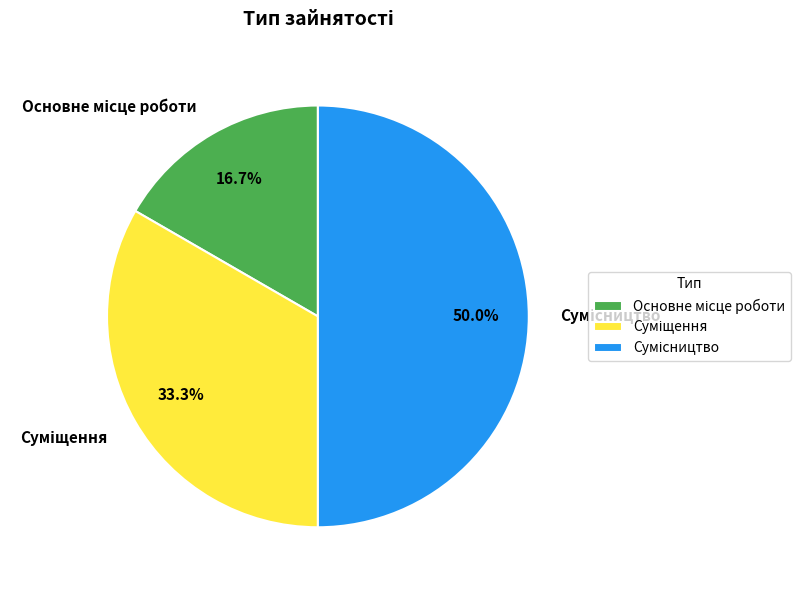

What percentage is the Суміщення slice, to the nearest percent?

33%